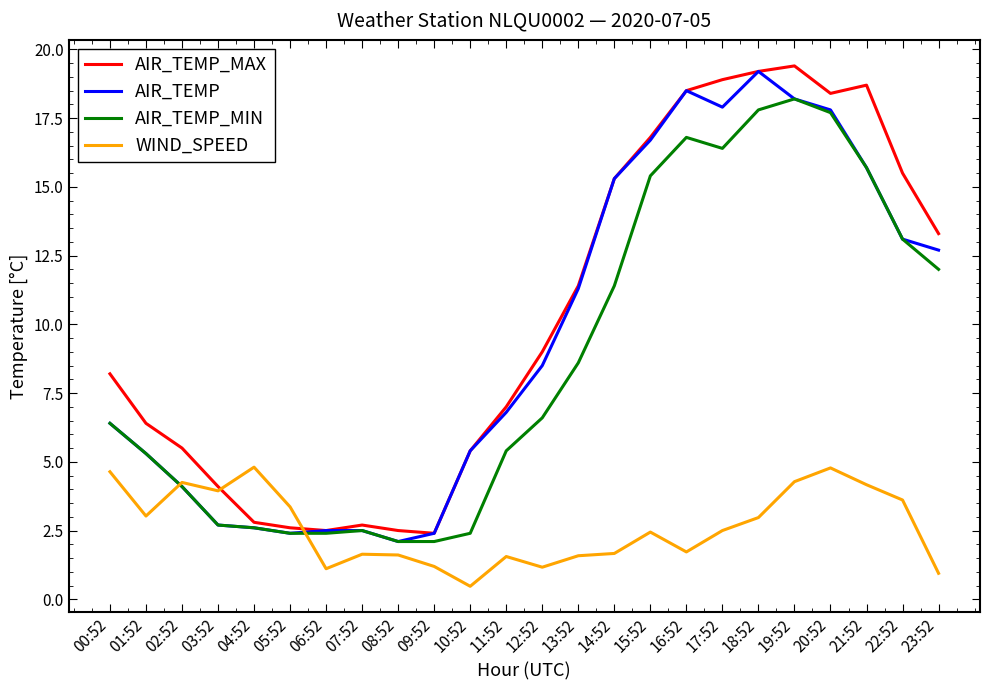

Which series has the widest spread of values?

AIR_TEMP